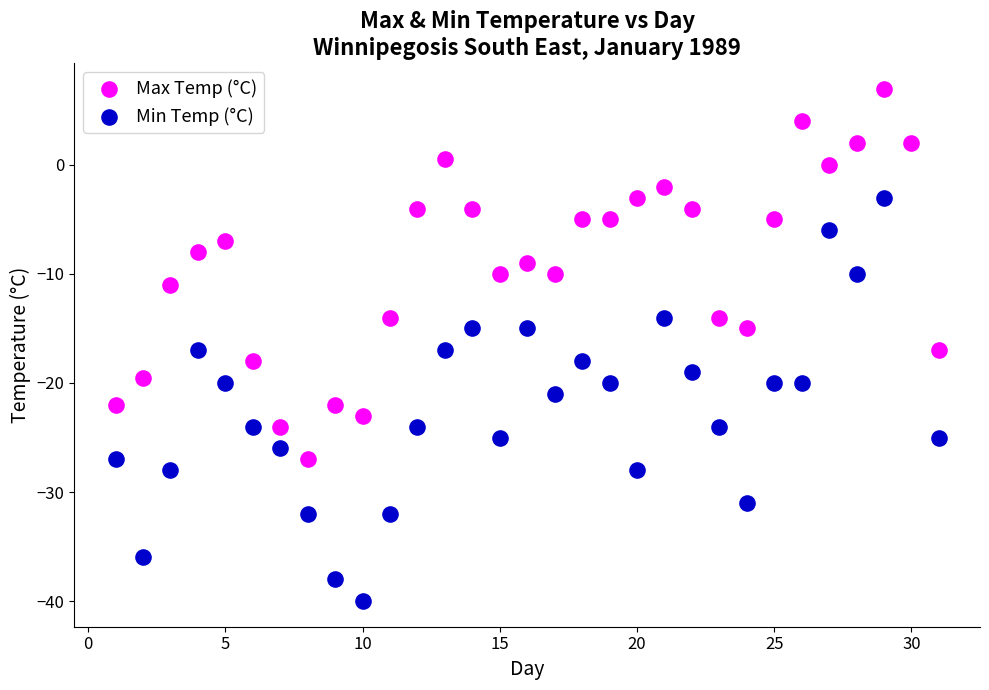

Which series reaches the minimum Y coordinate?

Min Temp (°C)